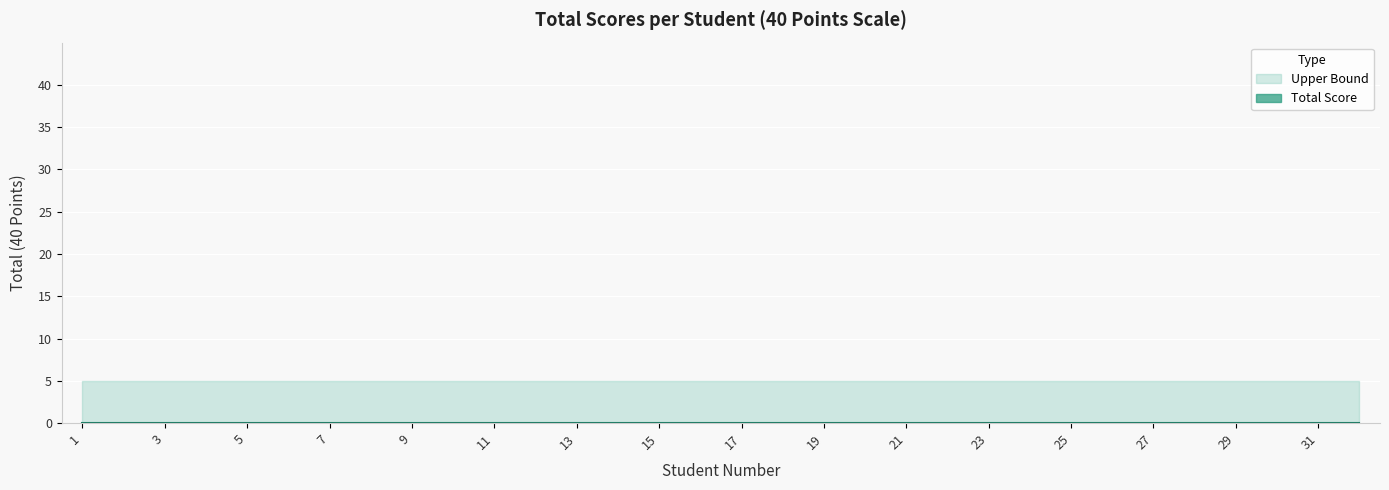

The value of Total Score at 14 is 0. True or false?

True